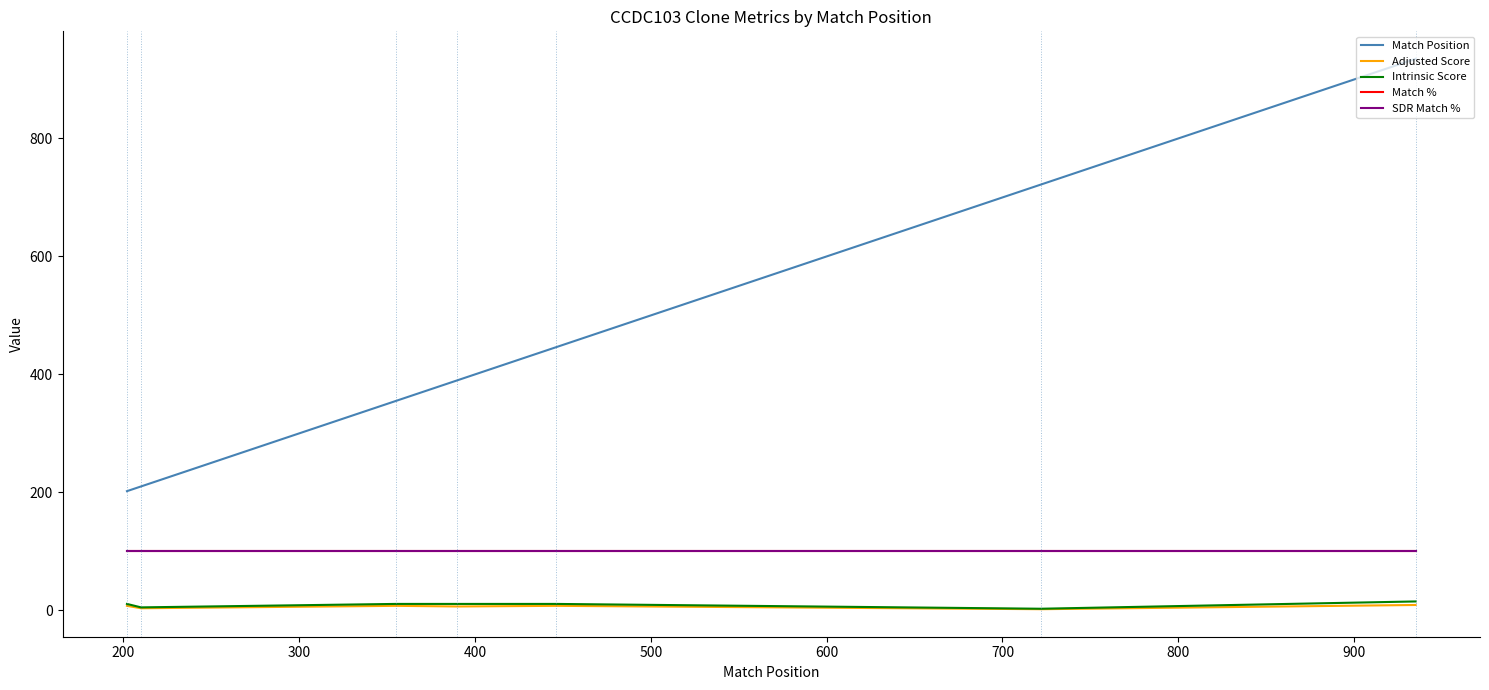

Does the chart have visible grid lines?

No